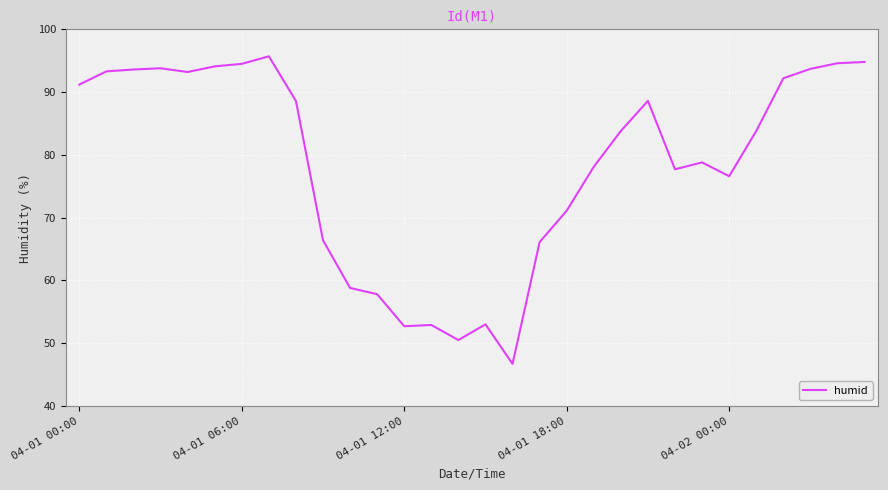

What is the difference between the maximum and minimum values?

49.0